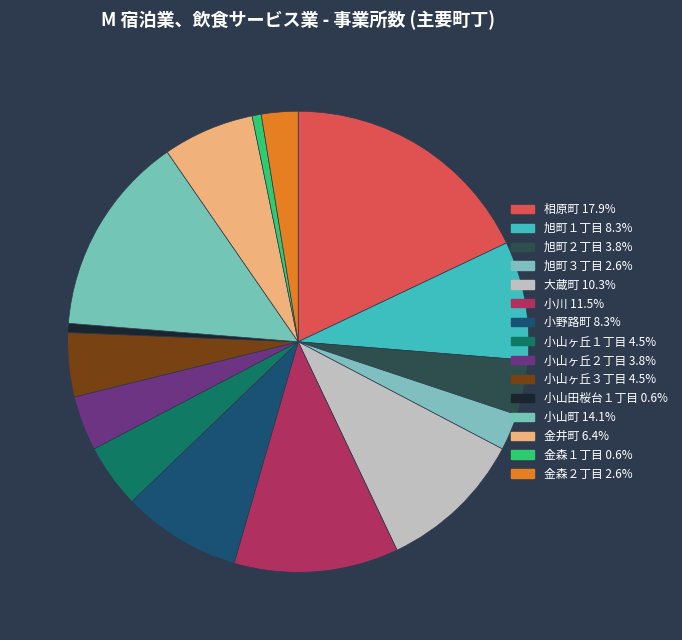

How many segments does this pie chart have?

15